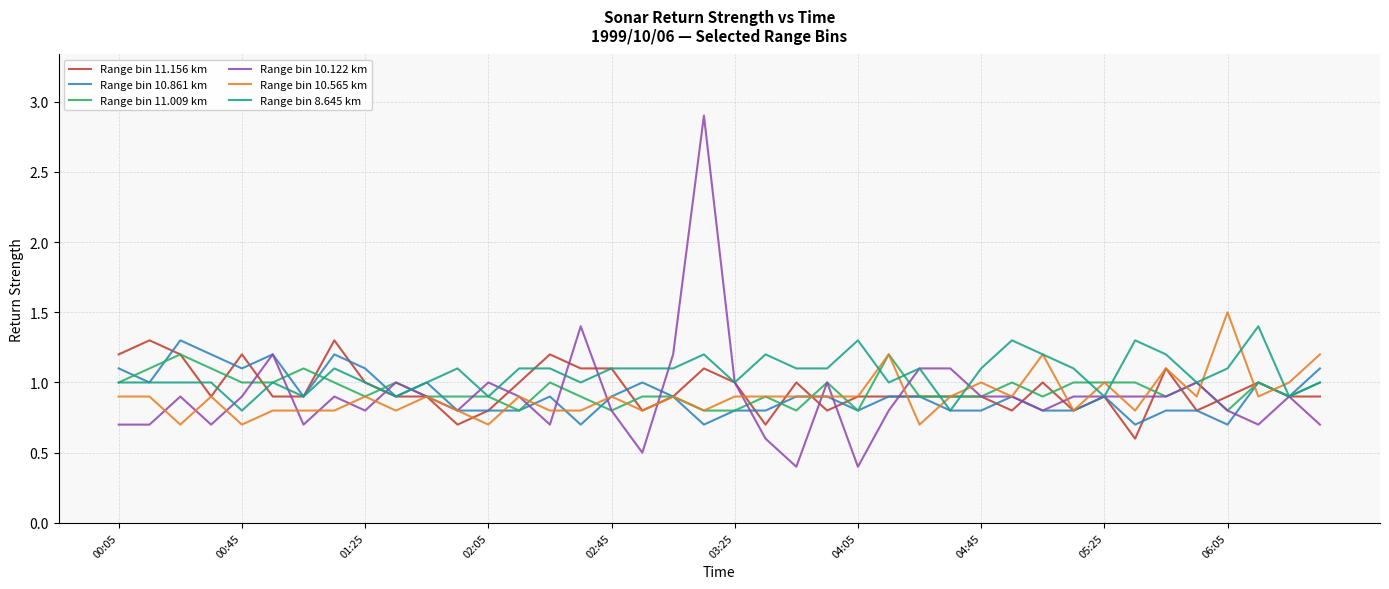

True or false: Range bin 8.645 km and Range bin 11.009 km intersect in this chart.

True